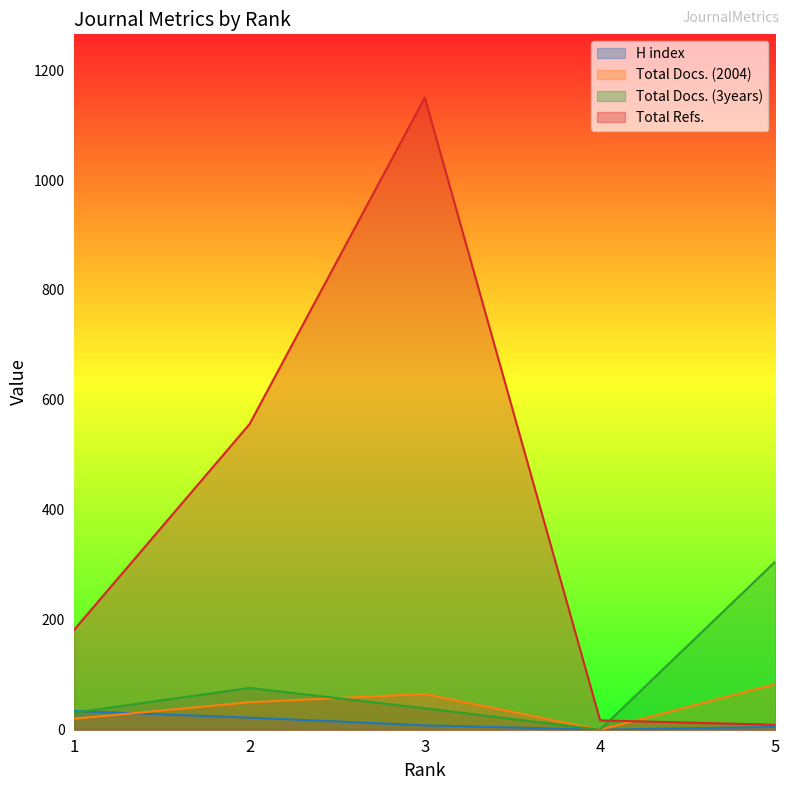

What is the difference between the maximum and minimum values in the H index series?

34